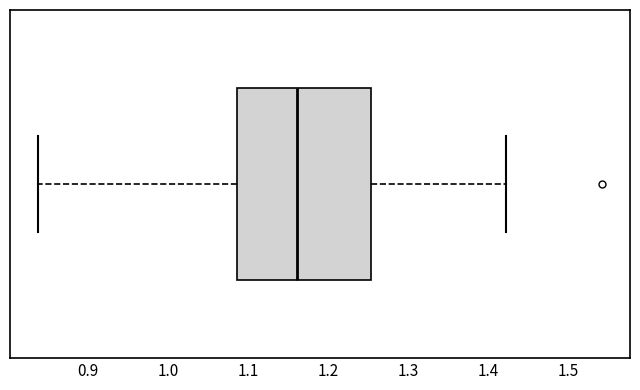

Read this box plot against the x-axis: the position of the median line, the range covered by the box, and the ends of both whiskers. The values are not printed on the chart, so give them approximately, as read against the axis.

median 1.16, box 1.09 to 1.25, whiskers 0.84 to 1.42